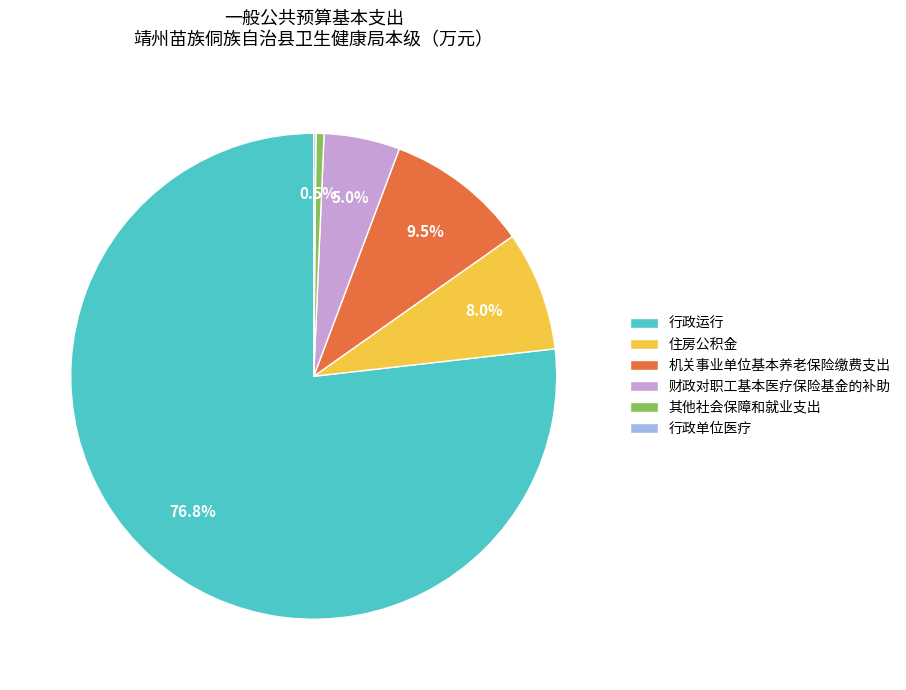

What is the ratio of the value at 住房公积金 to the value at 机关事业单位基本养老保险缴费支出?

0.8